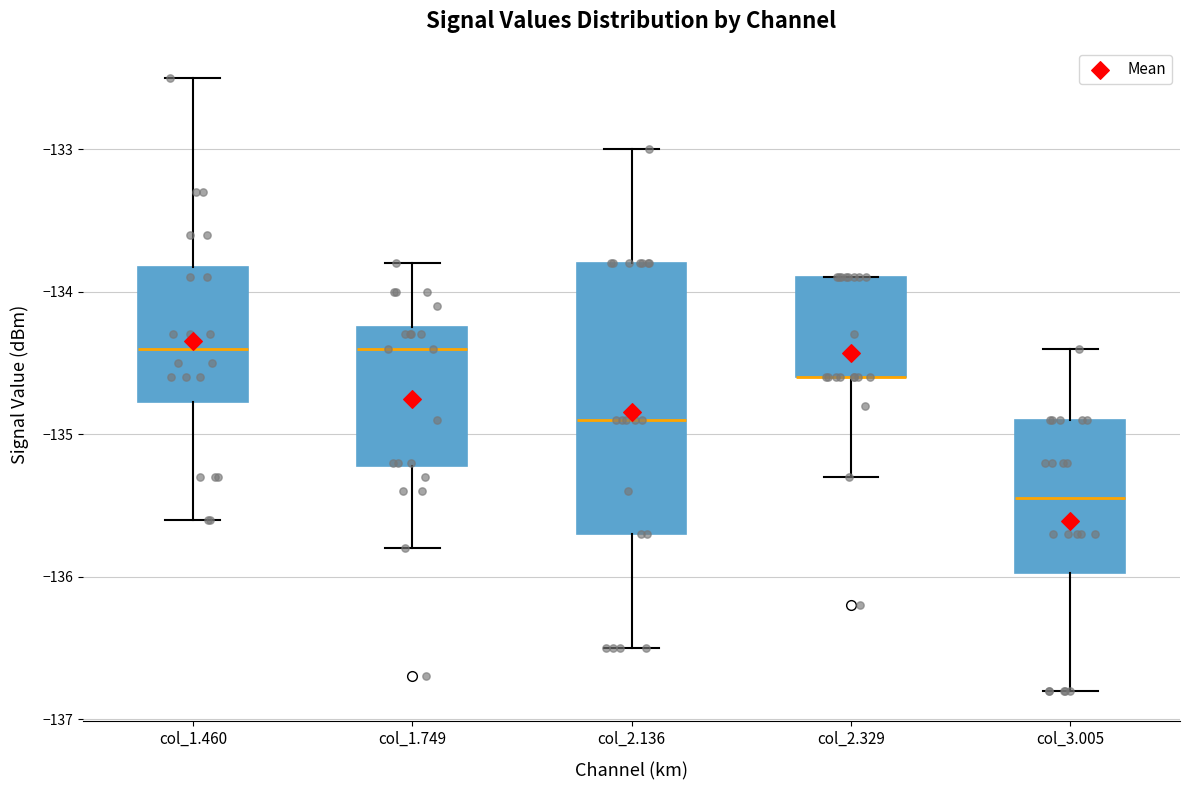

Reading left to right, transcribe this box plot: for each box, give where its median line is, the range the box spans, and where its two whiskers end, as read against the y-axis. The values are not printed on the chart, so give them approximately, as read against the axis.

col_1.460: median -134.4, box -134.8 to -133.8, whiskers -135.6 to -132.5
col_1.749: median -134.4, box -135.2 to -134.2, whiskers -135.8 to -133.8
col_2.136: median -134.9, box -135.7 to -133.8, whiskers -136.5 to -133.0
col_2.329: median -134.6 (drawn on the box's lower edge), box -134.6 to -133.9, whiskers -135.3 to -133.9
col_3.005: median -135.4, box -136.0 to -134.9, whiskers -136.8 to -134.4